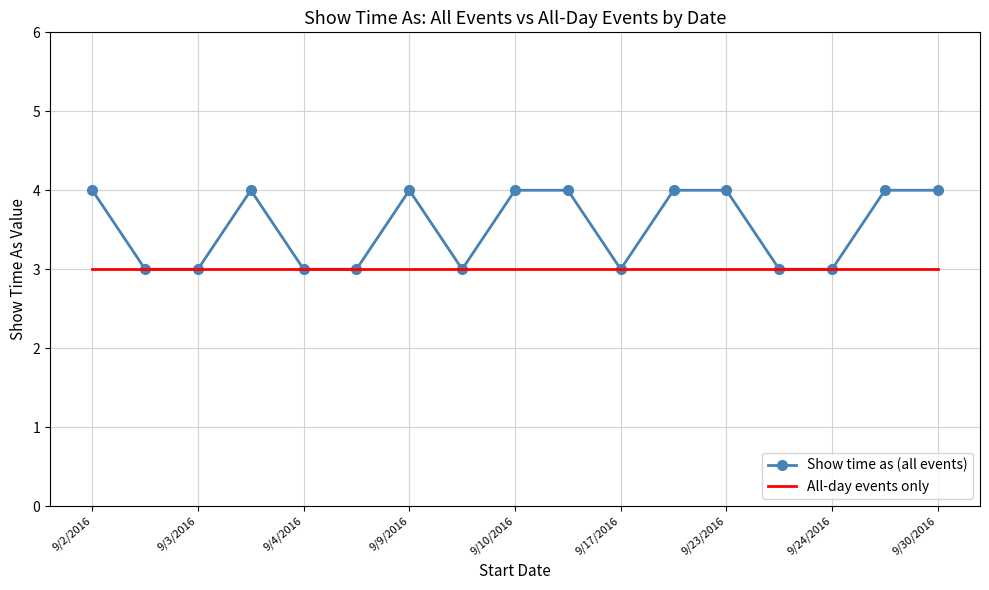

List the series in order of their peak value, highest first.

Show time as (all events), All-day events only